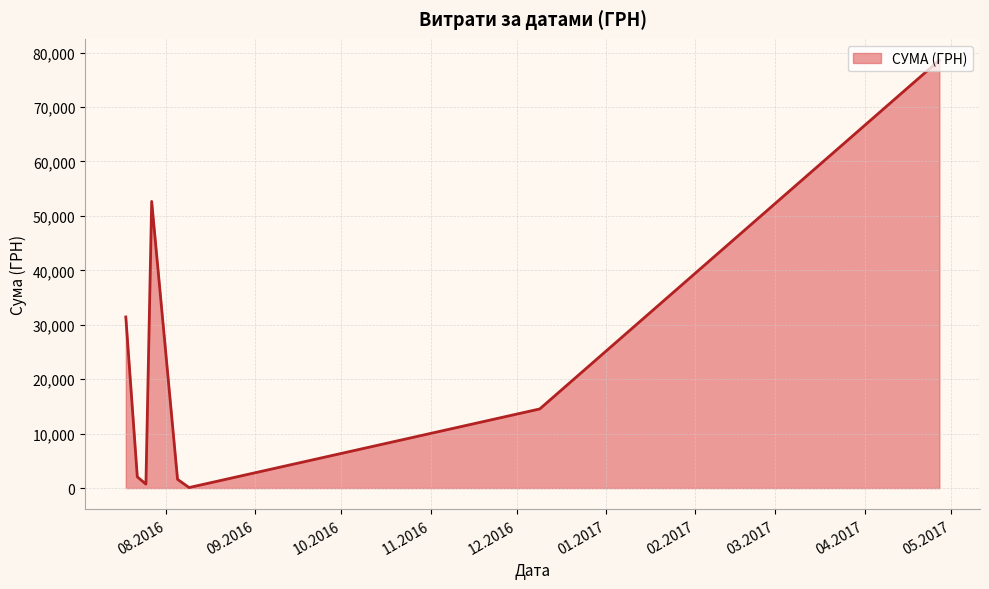

What is the difference between the second highest and minimum values?

52573.0